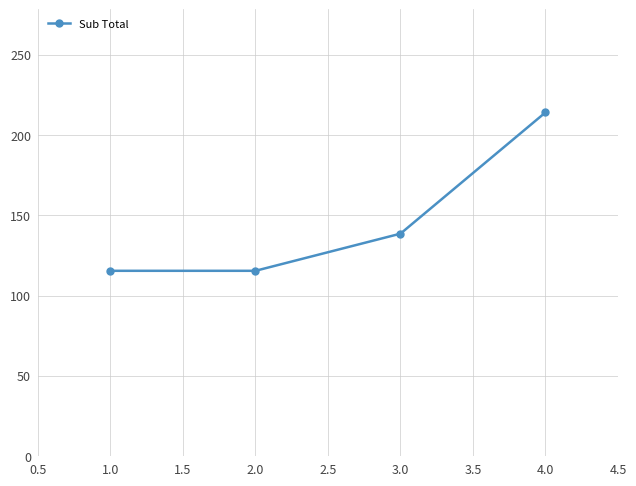

What is the difference between the maximum and minimum values?

98.7